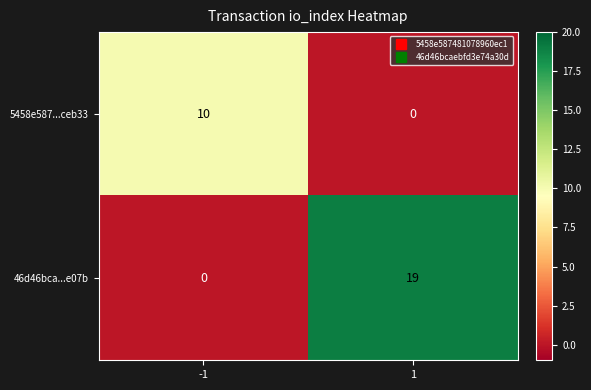

Reading left to right, extract all data points from this chart.

5458e587...ceb33: -1=10	1=0
46d46bca...e07b: -1=0	1=19